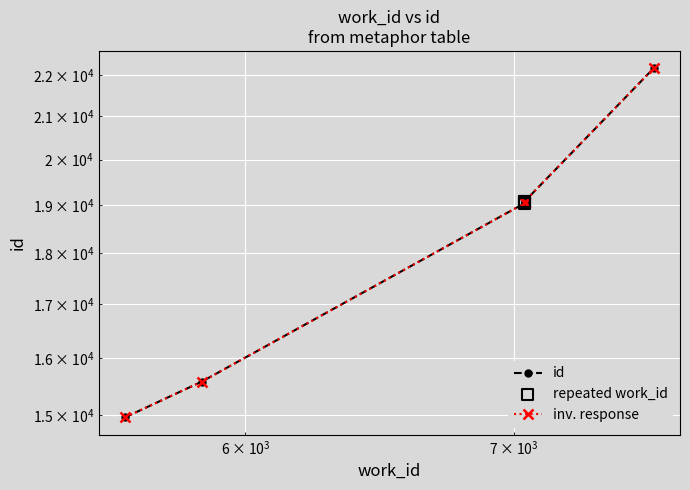

Between 5599 and 7043, which is larger?

7043